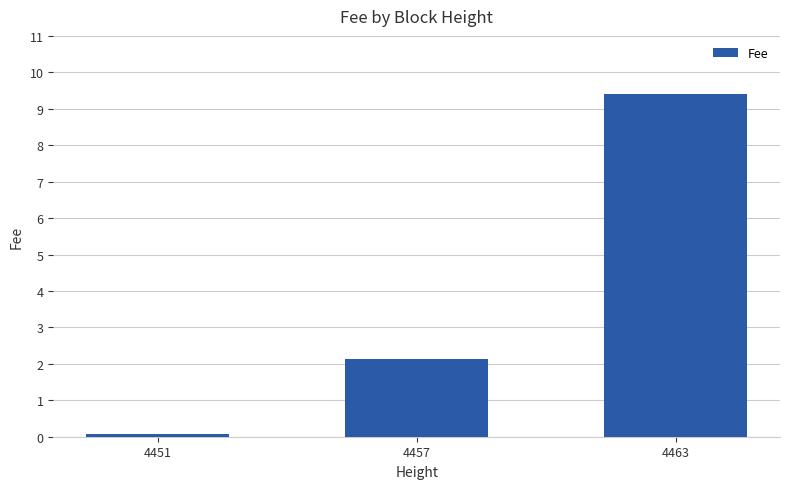

Reading left to right, what are all the values shown in this chart?

4451=0.1	4457=2.1	4463=9.4